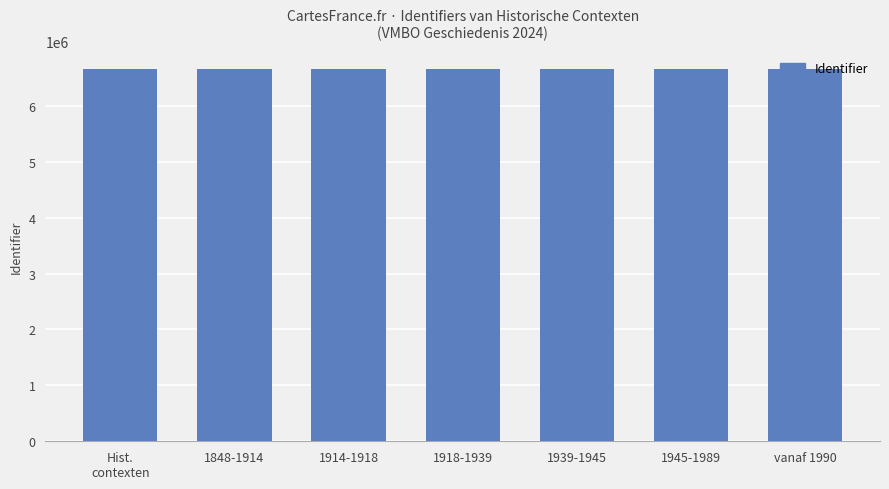

What is the sum of the values at 1918-1939 and 1945-1989?

13305298